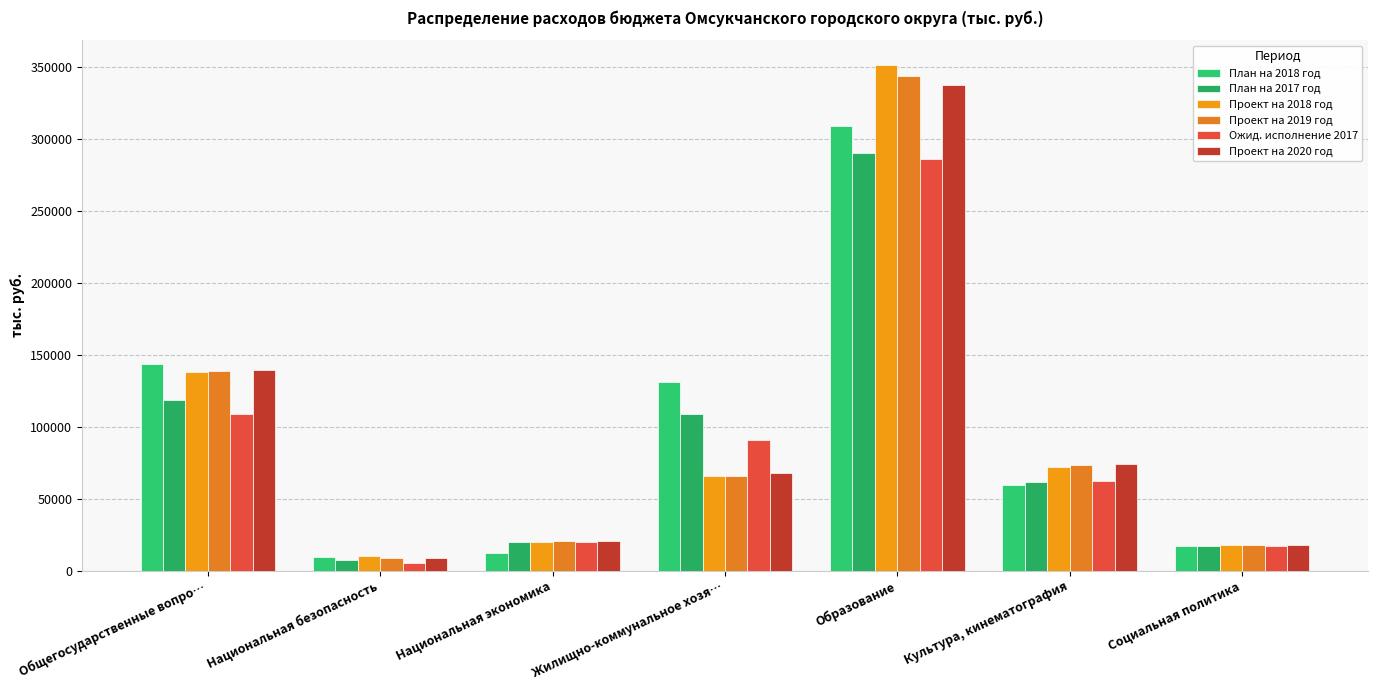

True or false: Проект на 2020 год has a value of 2241.4 at Национальная безопасность.

False